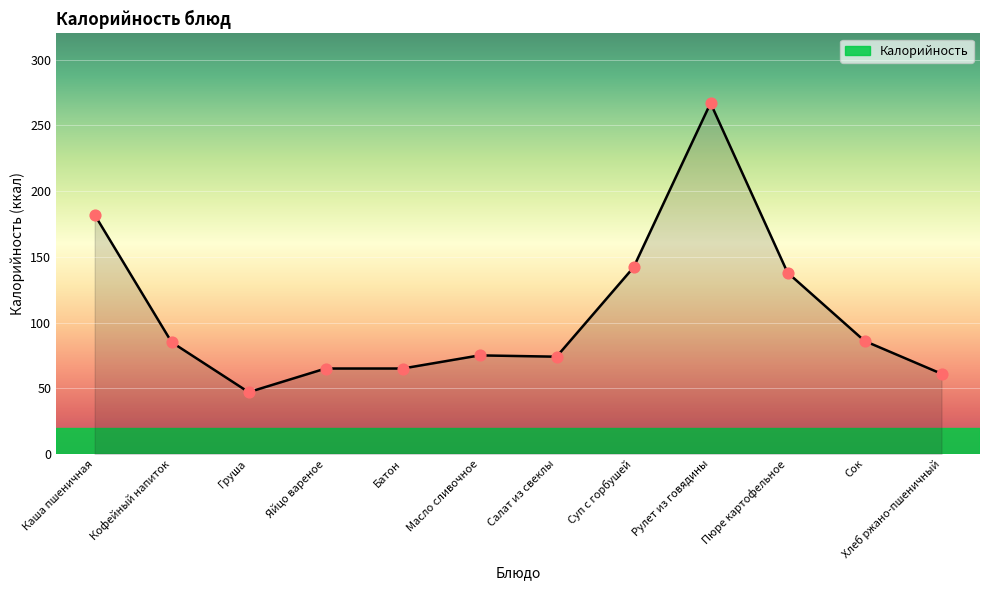

Between Сок and Яйцо вареное, which is larger?

Сок